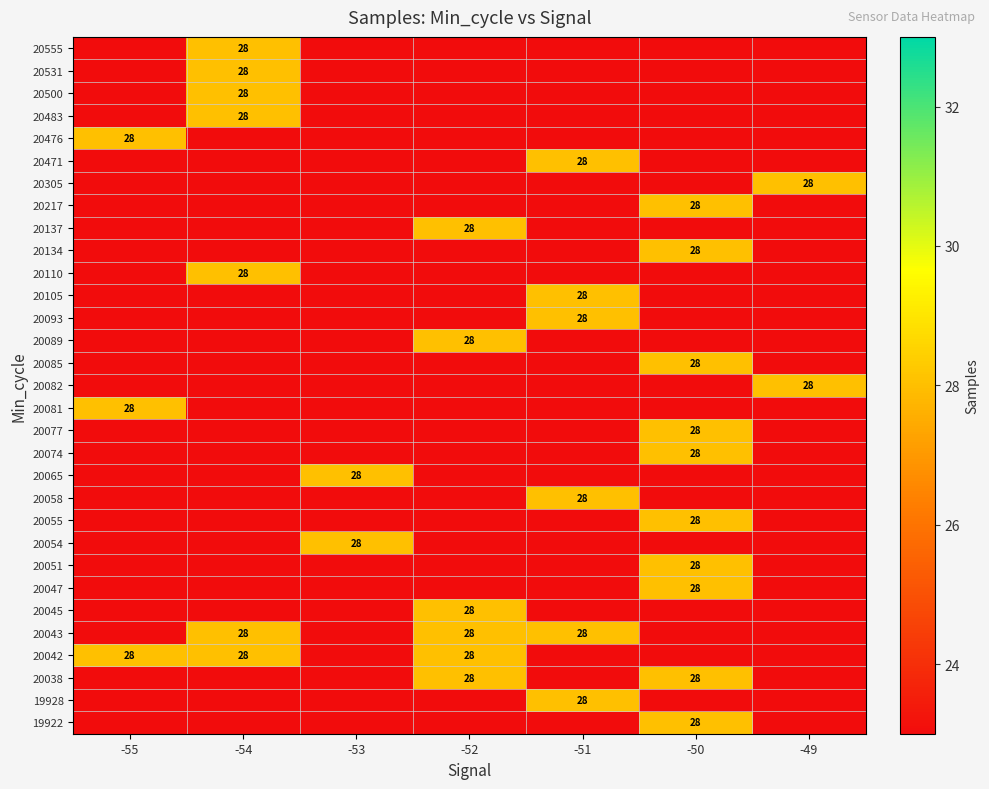

The 20483 series shows 28 at -54. True or false?

True